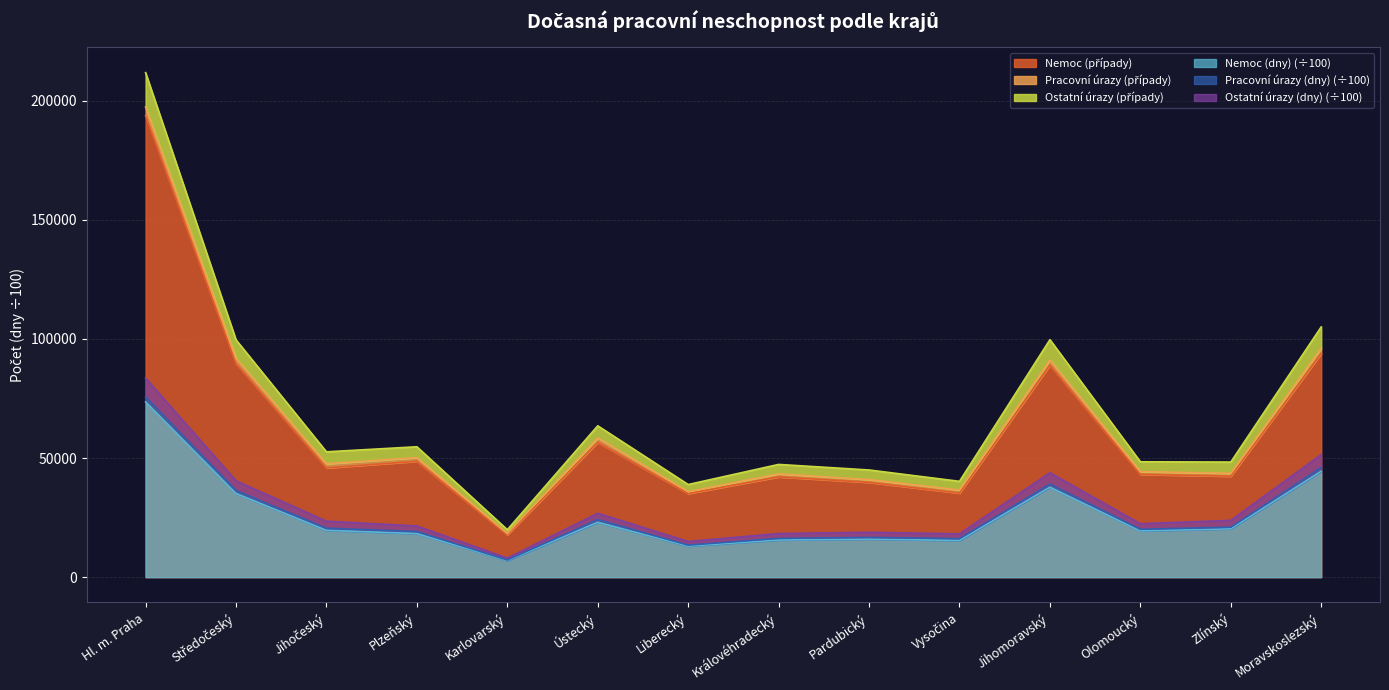

True or false: Ostatní úrazy (dny) and Nemoc (dny) cross at least once.

False